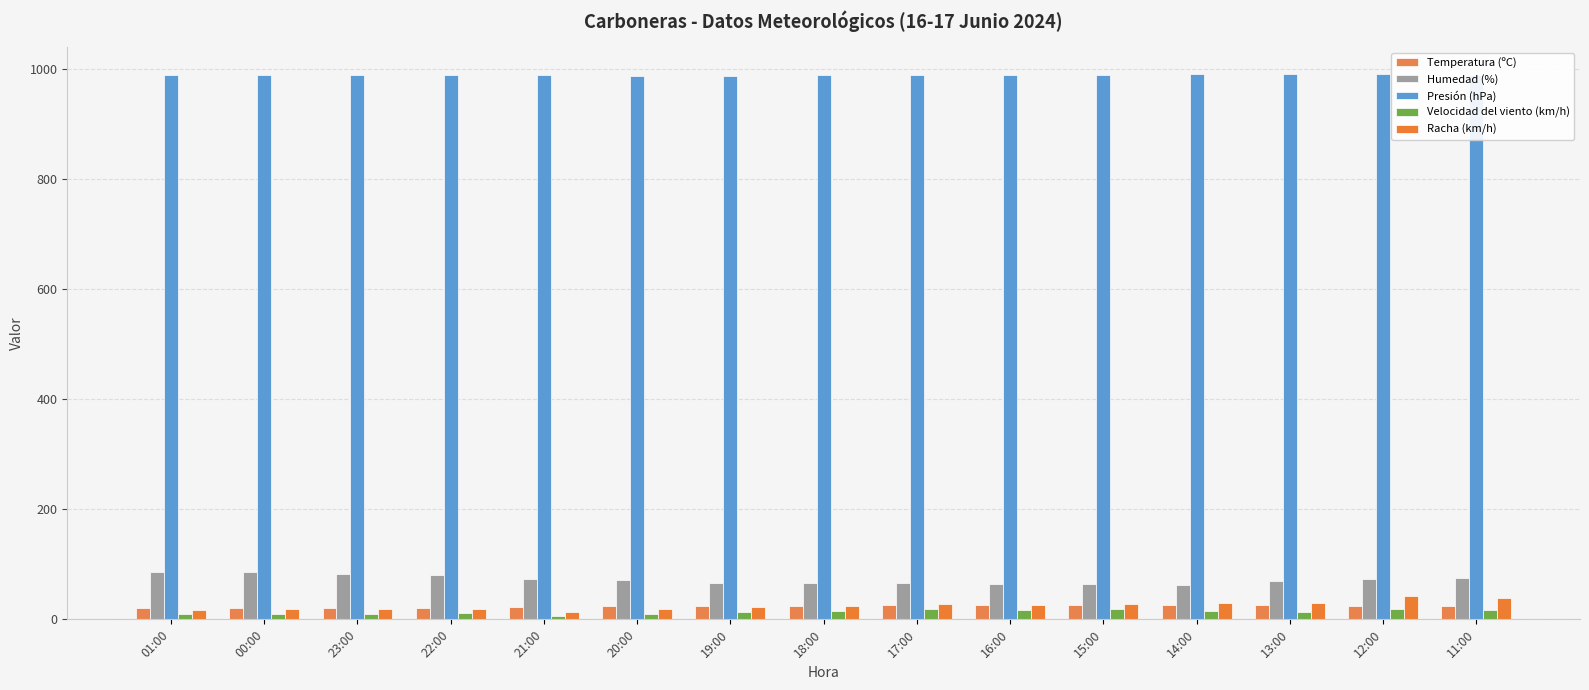

The value of Humedad (%) at 18:00 is 99.9. True or false?

False